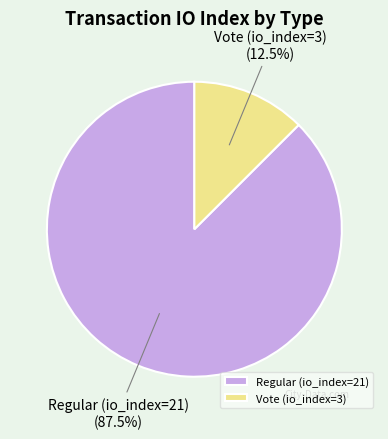

Between Vote (io_index=3) and Regular (io_index=21), which is larger?

Regular (io_index=21)